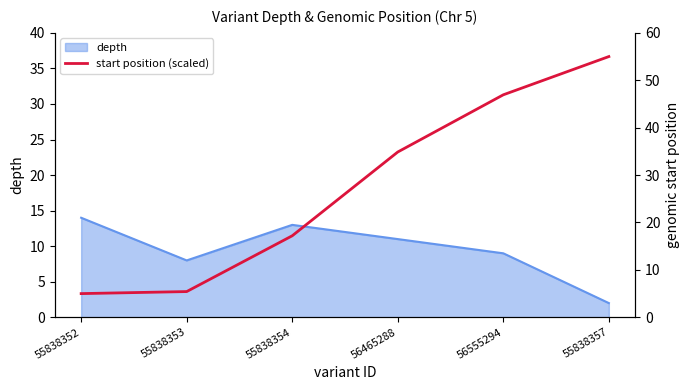

The value of depth at 55838354 is 13. True or false?

True